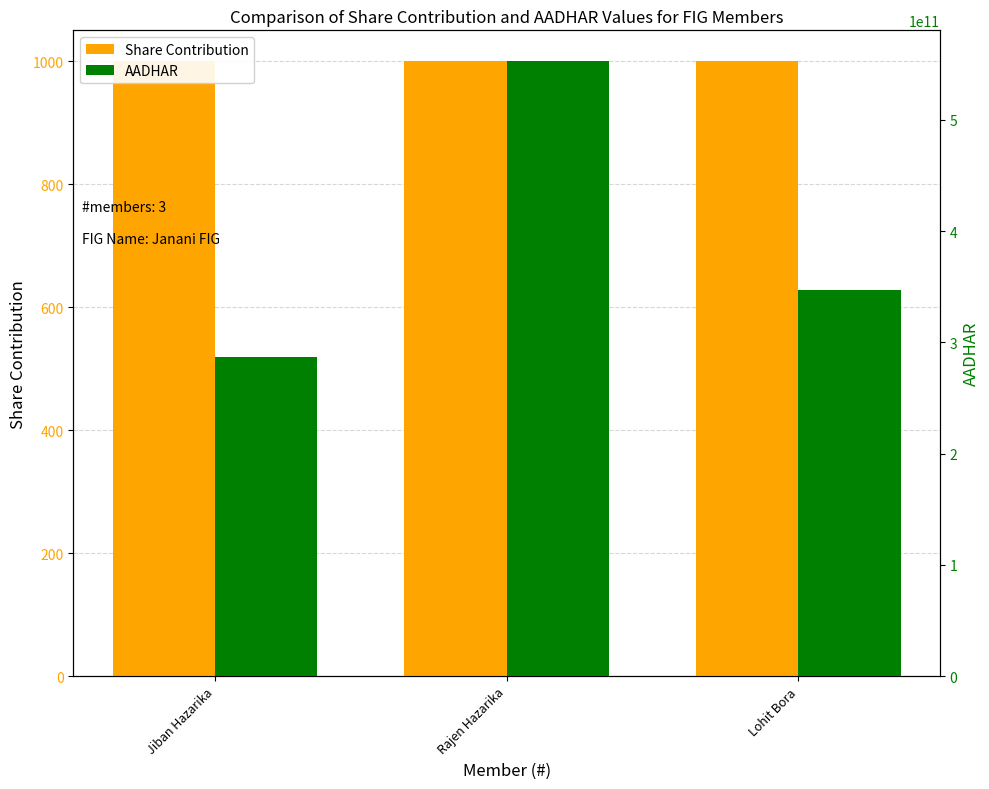

Which series changed the most between Jiban Hazarika and Lohit Bora?

AADHAR